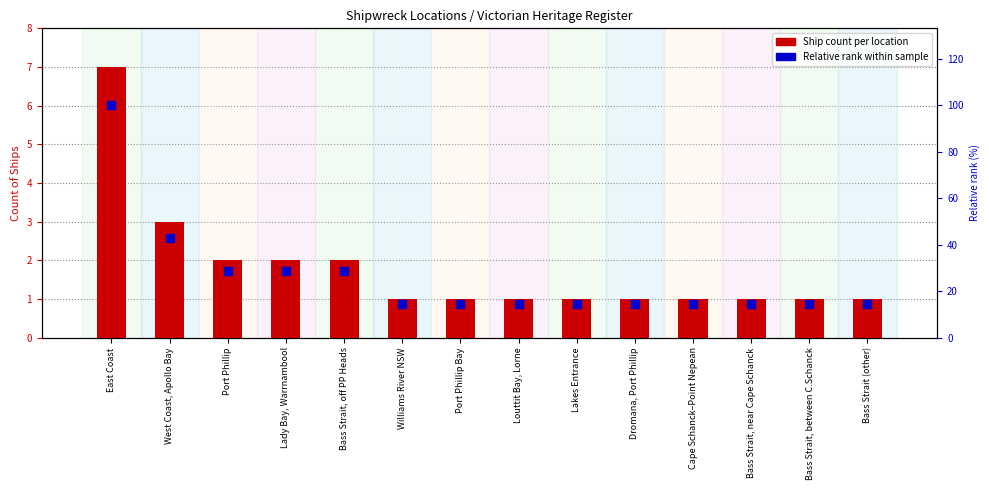

Which series has the largest total across all categories?

Relative rank within sample